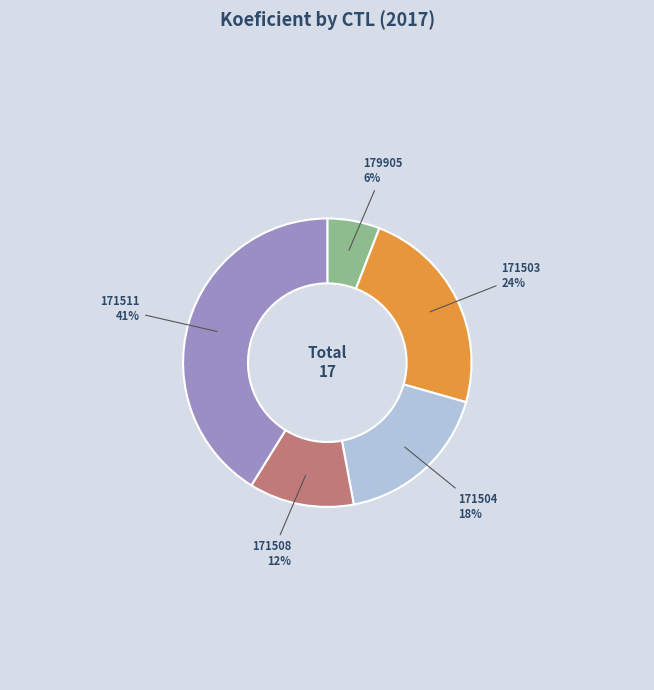

Rank the categories by value from lowest to highest.

179905, 171508, 171504, 171503, 171511